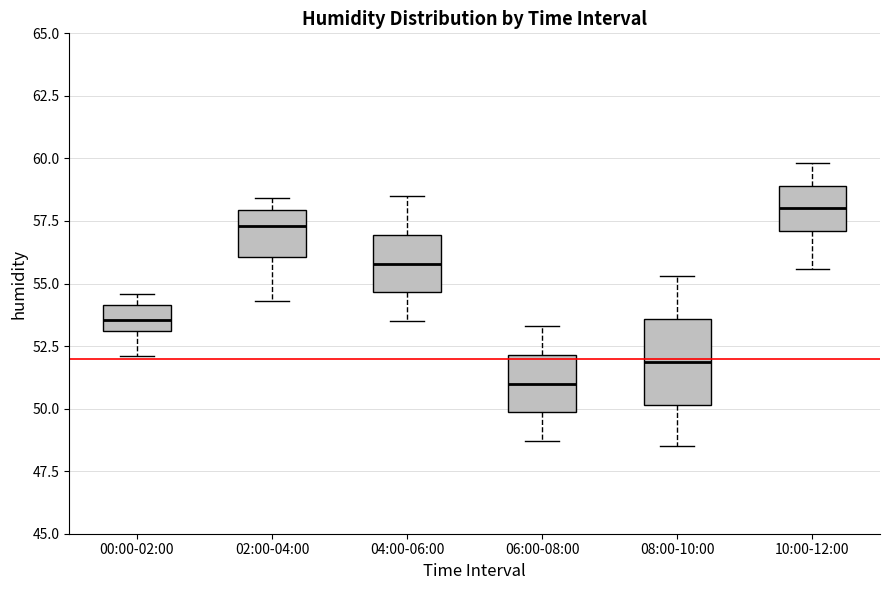

Which box is the tallest, from its lower edge to its upper edge?

08:00-10:00